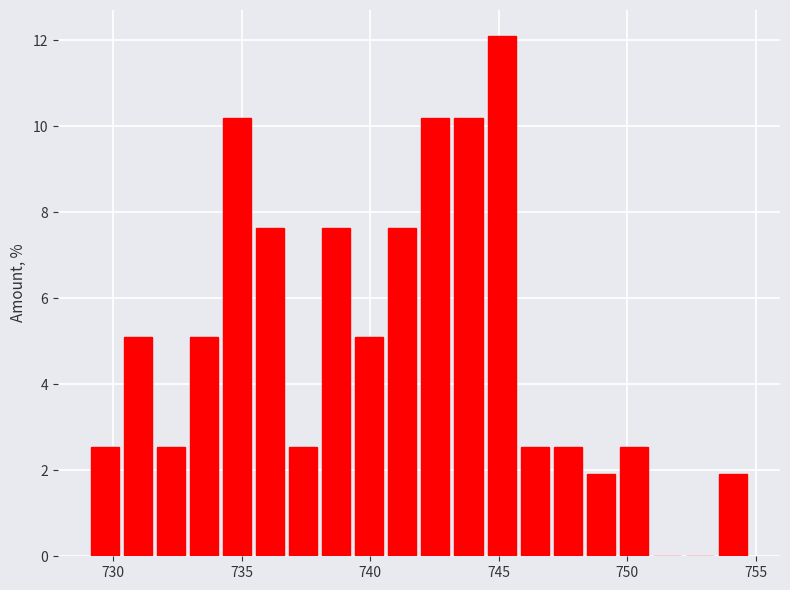

Read against the x-axis, roughly where is the centre of the tallest bar?

745.0